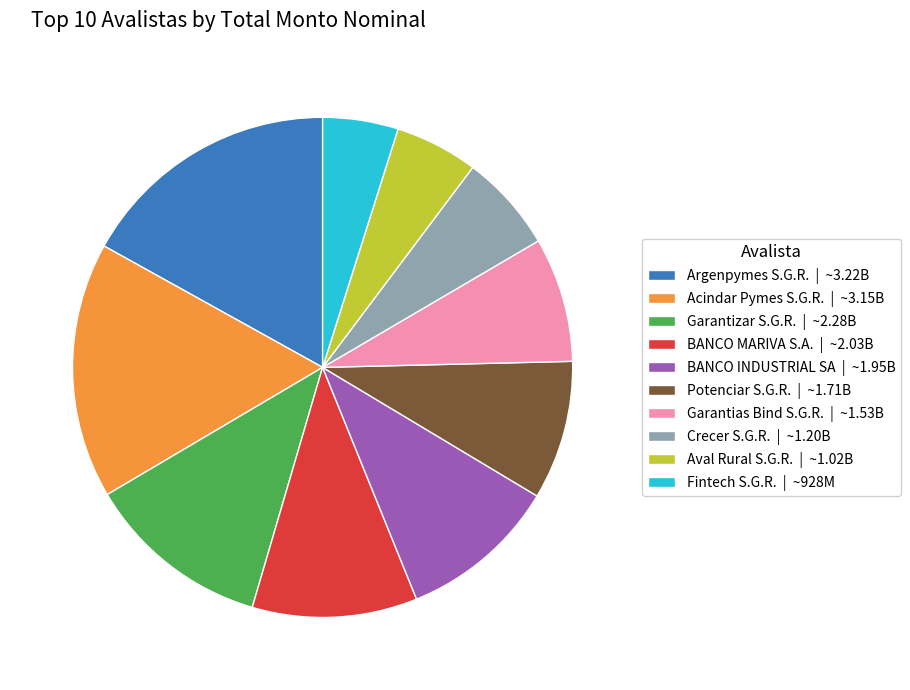

Do BANCO MARIVA S.A. | ~2.03B and Potenciar S.G.R. | ~1.71B together represent more than half of the pie?

No